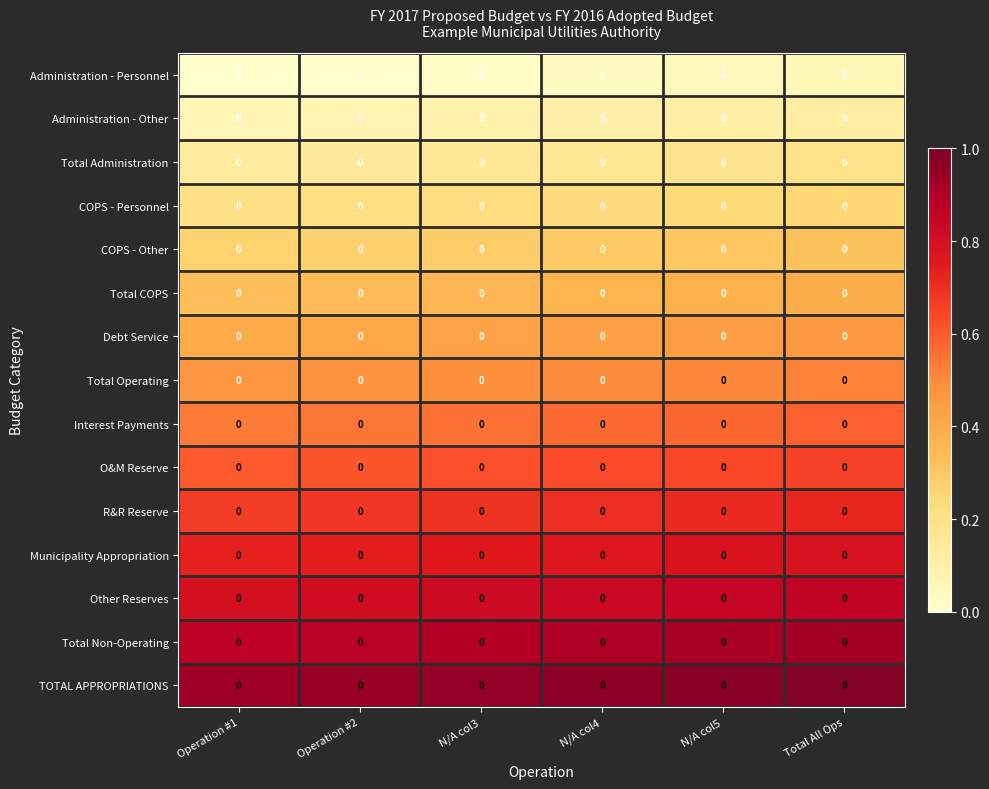

What value does the R&R Reserve series have at N/A col5?

0.7